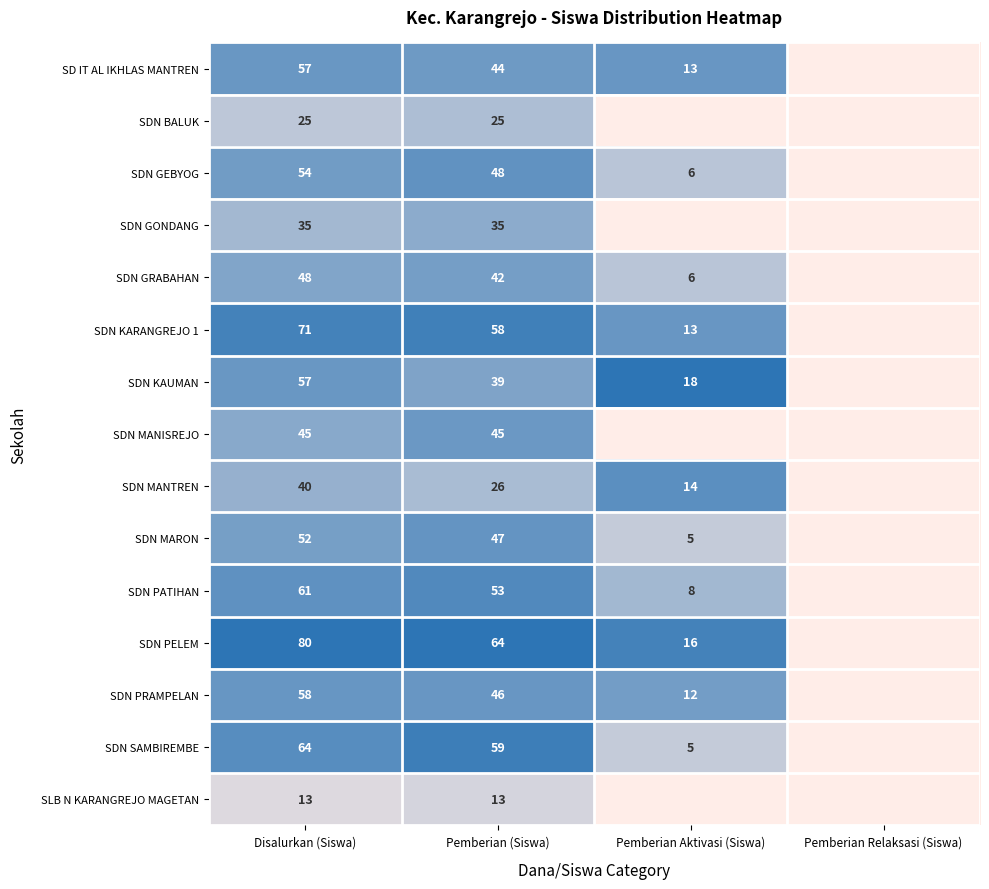

What is the total value across all series at Pemberian (Siswa)?

644